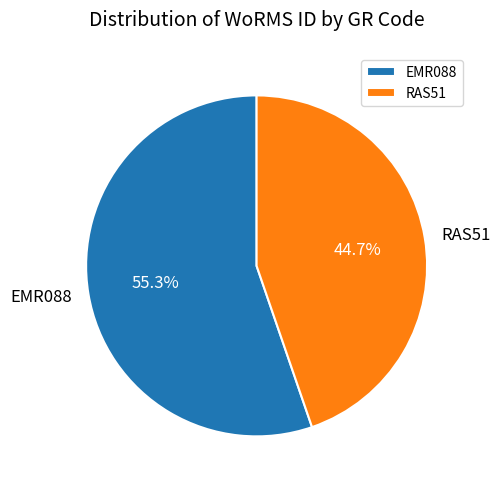

To the nearest percent, what is the difference between the RAS51 and EMR088 slice percentages?

11%